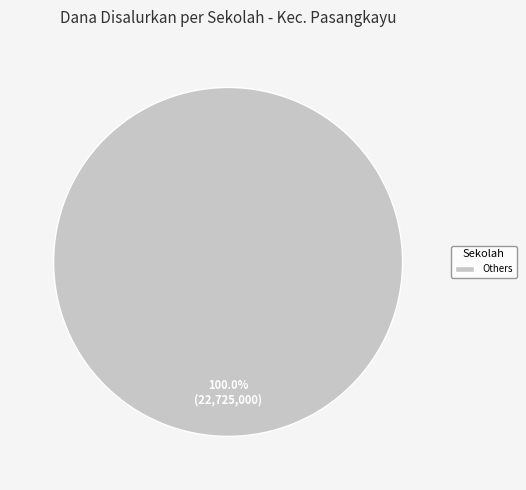

What is the majority slice?

Others